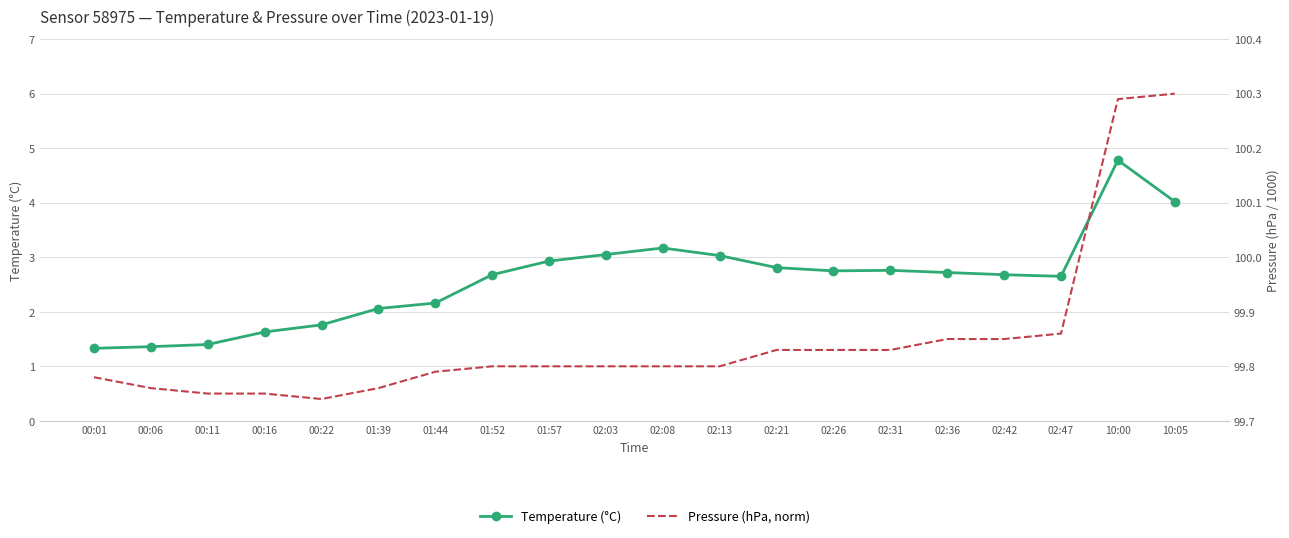

Which series has the widest spread of values?

Temperature (°C)